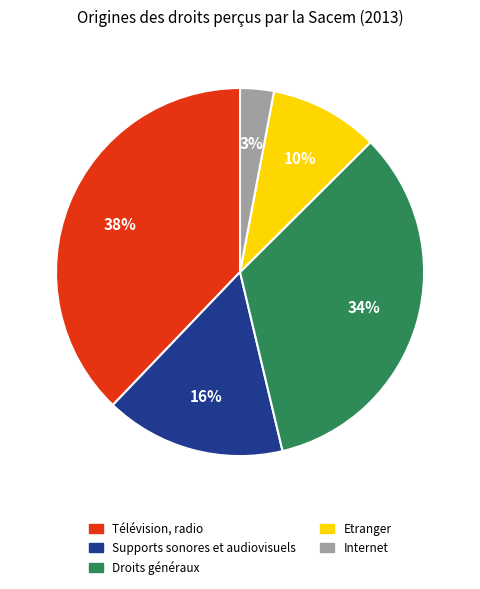

What is the smallest slice in the pie chart?

Internet